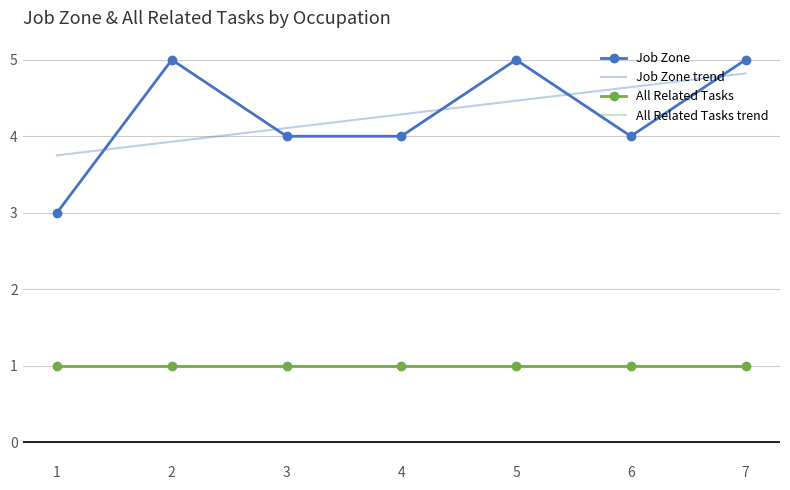

True or false: All Related Tasks has more than 1 interior local peaks.

False